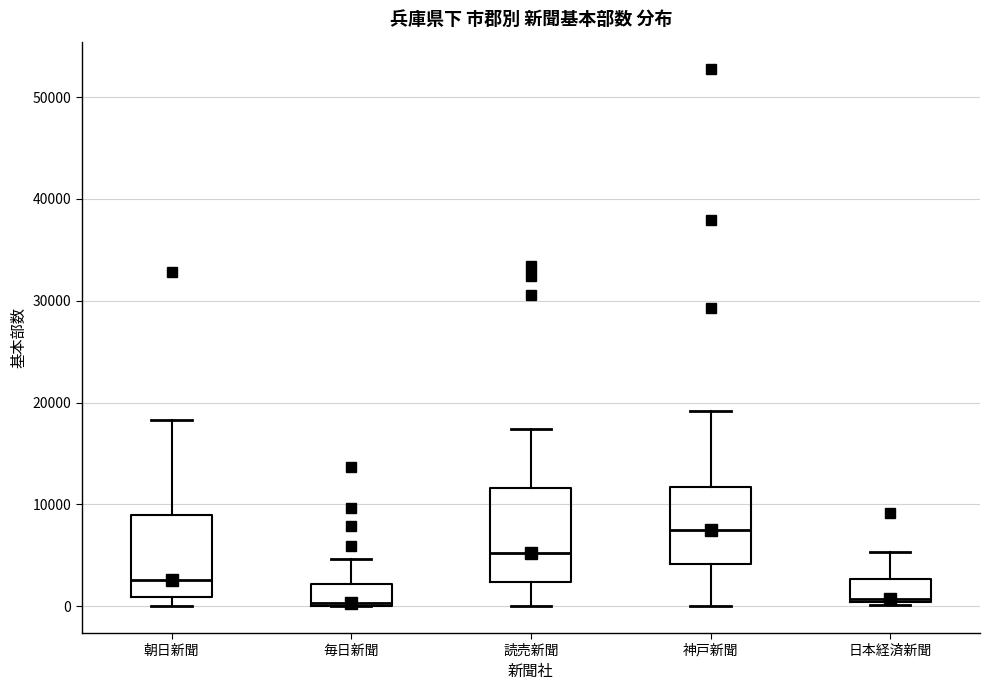

Which box's median line is the highest?

神戸新聞